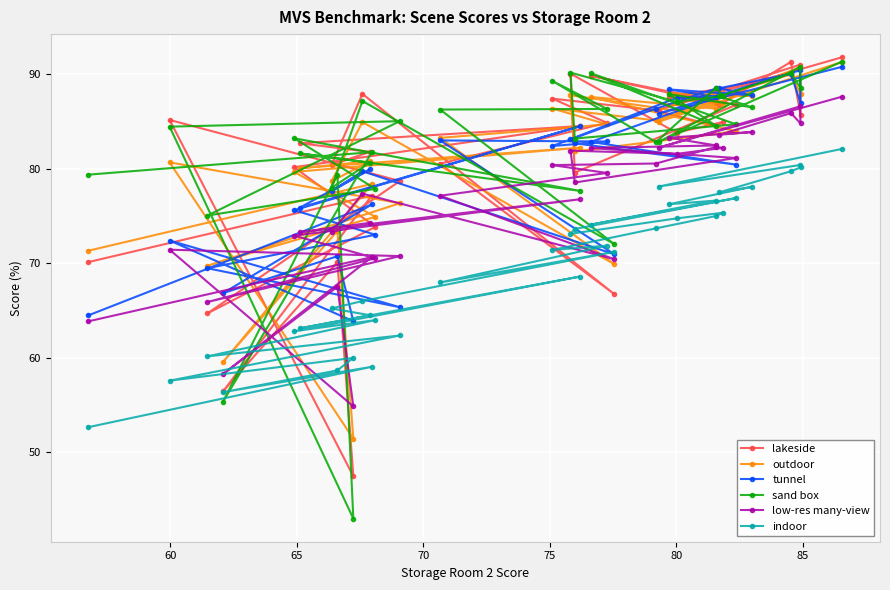

What is the lowest value of the indoor series?

52.6